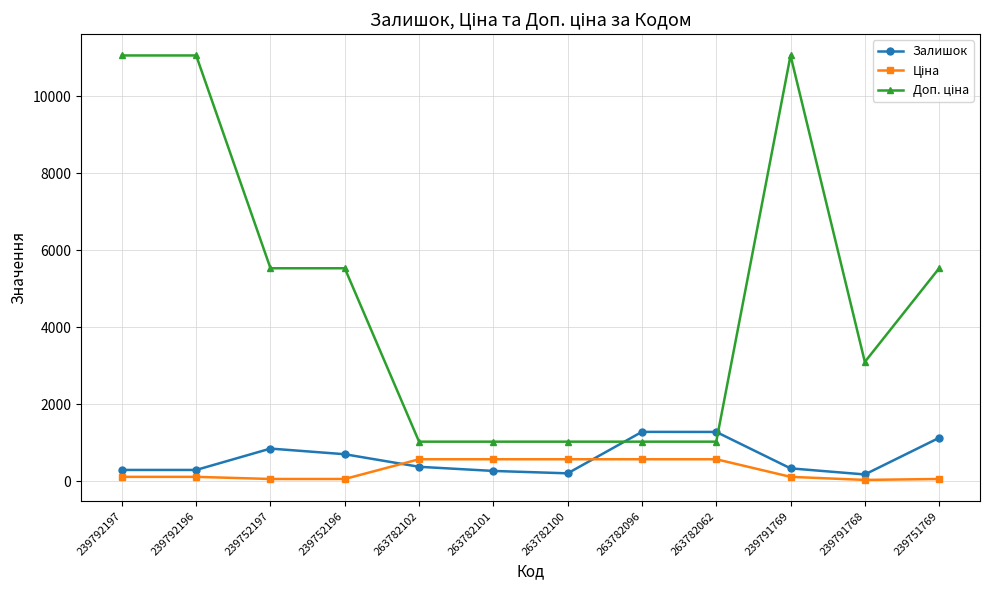

What is the spread (max minus min) of values at 263782096?

711.3